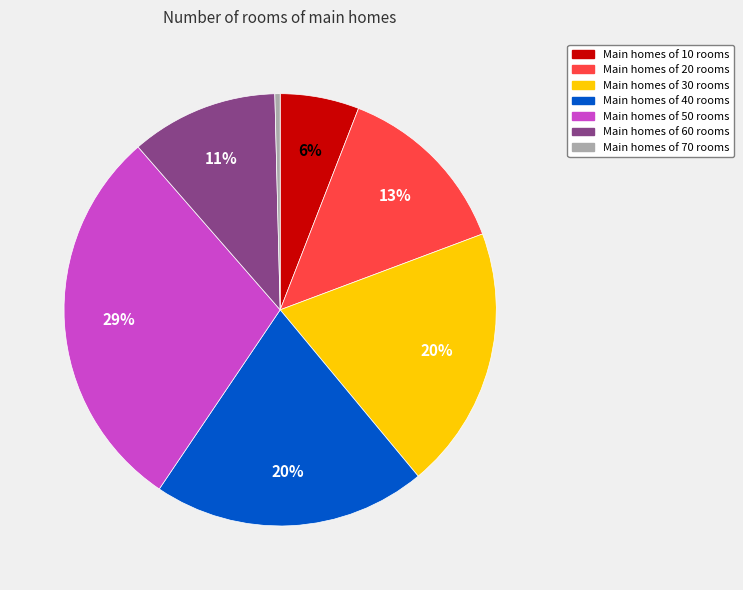

To the nearest percent, what is the average slice percentage?

14%